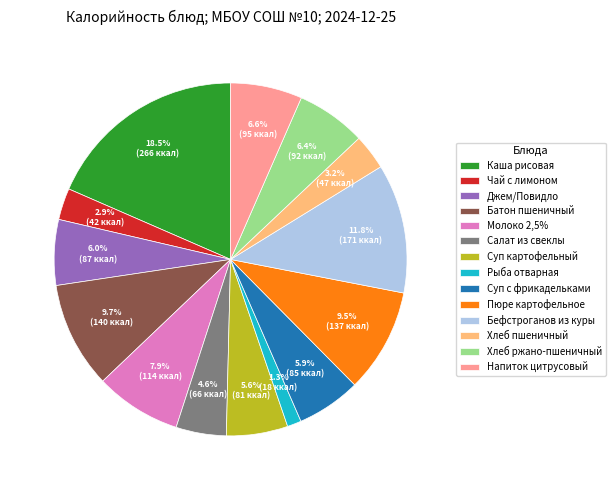

The Бефстроганов из куры slice represents 12% of the pie. True or false?

True